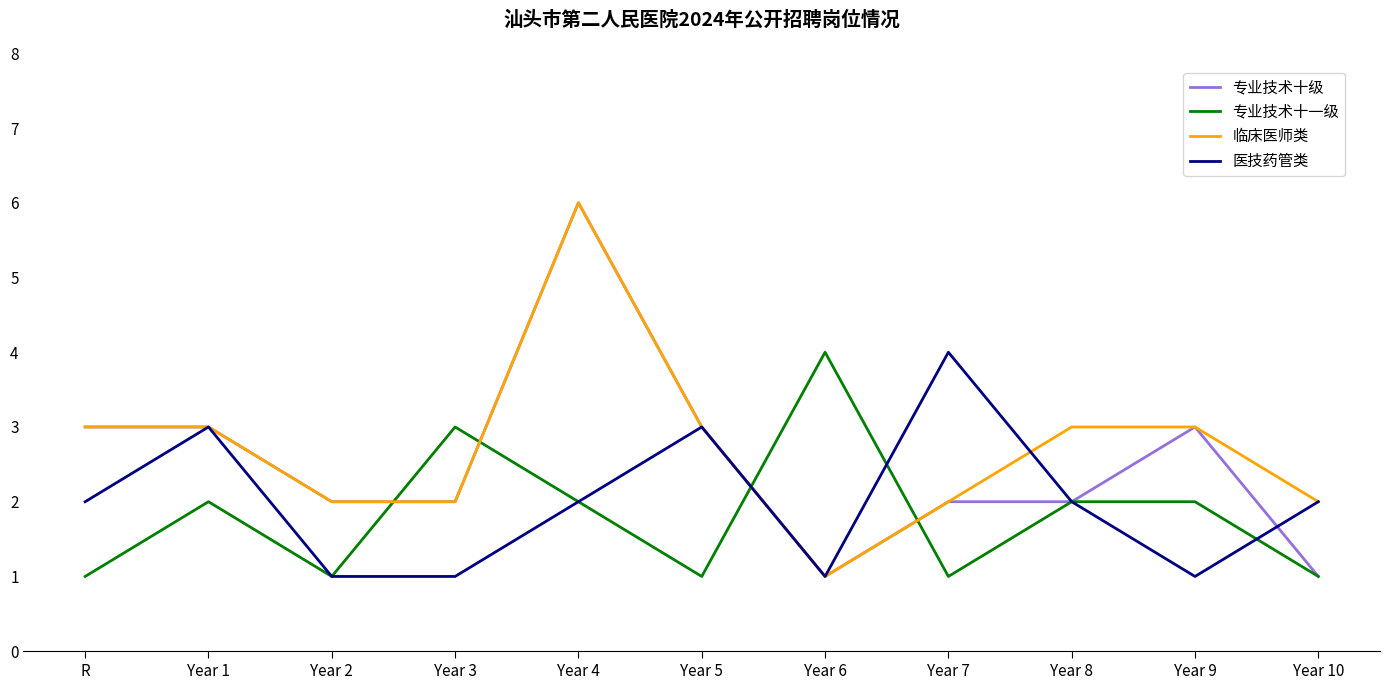

What is the sum of the 临床医师类 values at Year 4 and R?

9